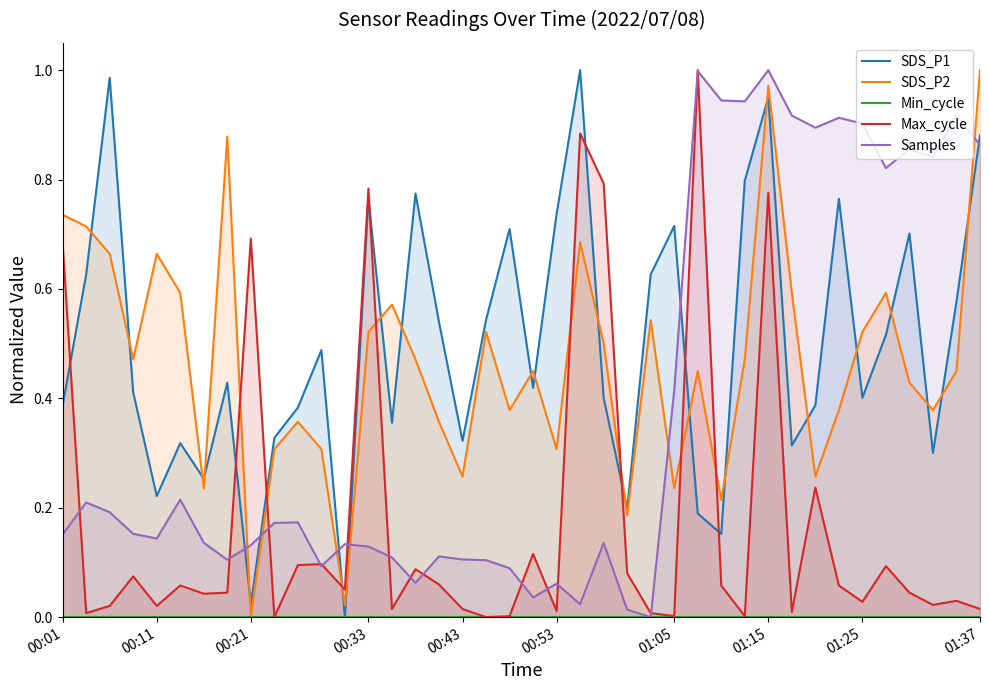

How many lines are shown in the chart?

5